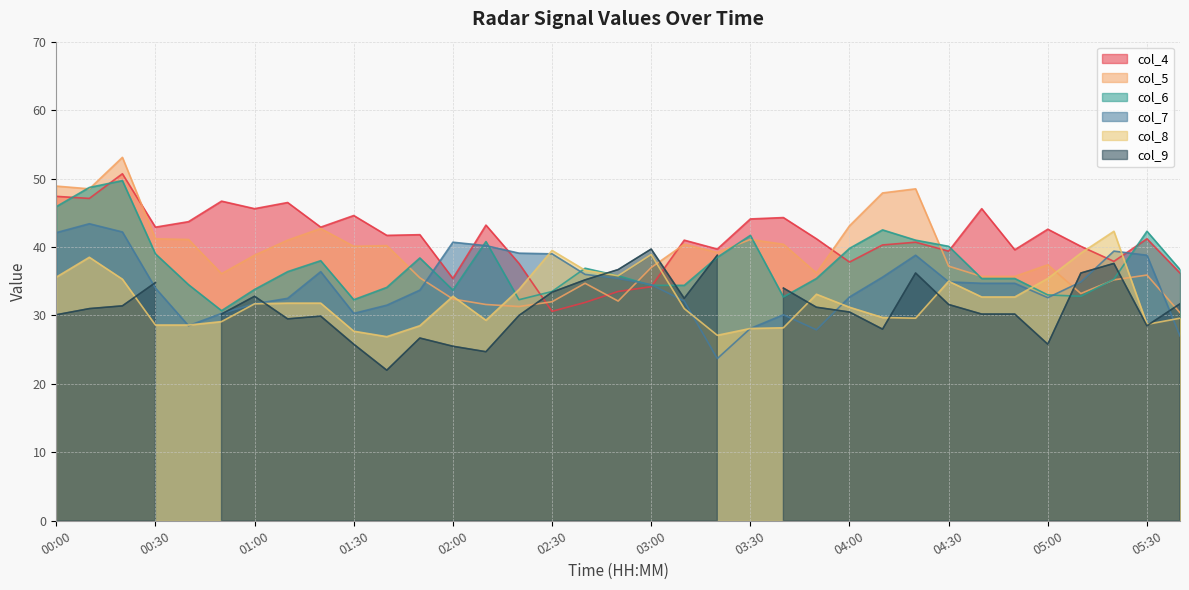

Is the value of col_7 at 05:30 greater than the value of col_6 at 05:00?

Yes